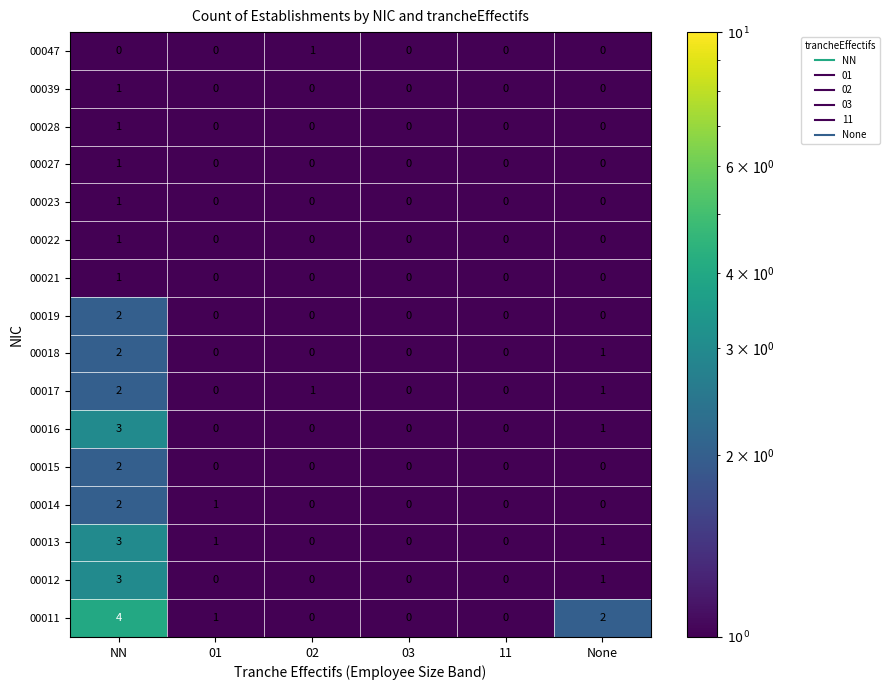

Which category has the highest value across all series?

NN